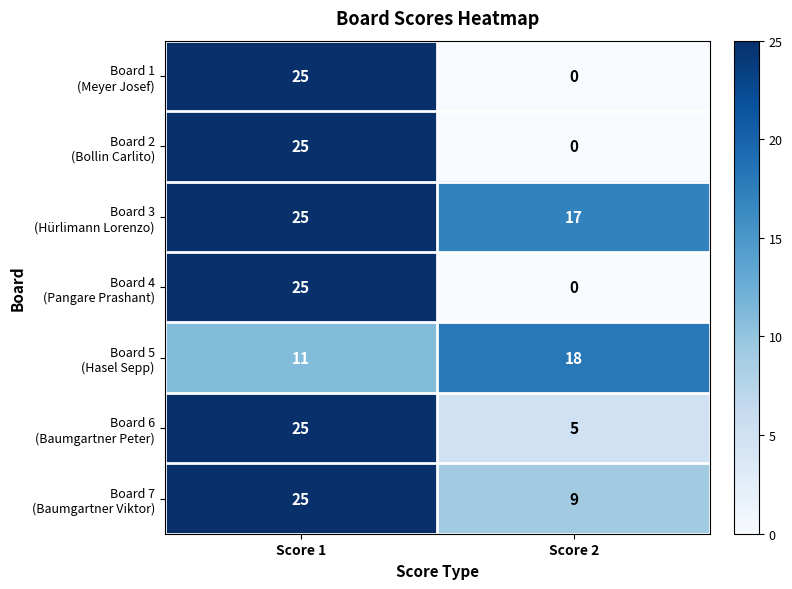

What is the total value across all series at Score 1?

161